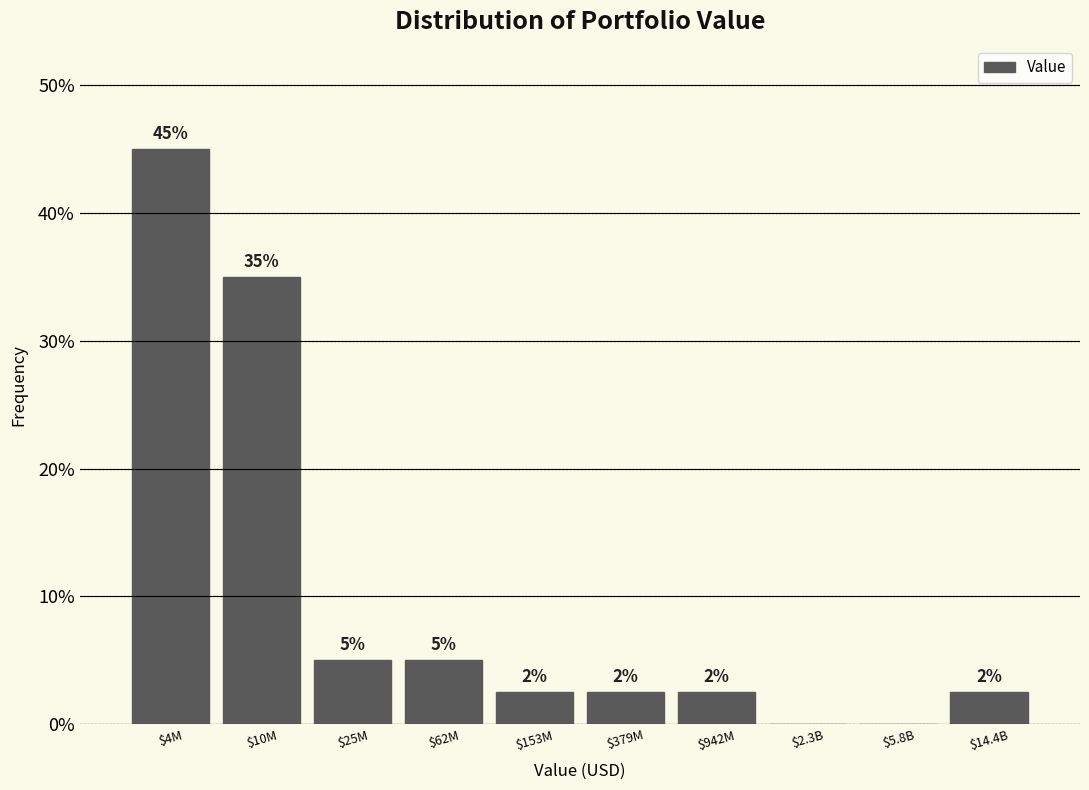

True or false: the data shows 2.5 at $62M.

False